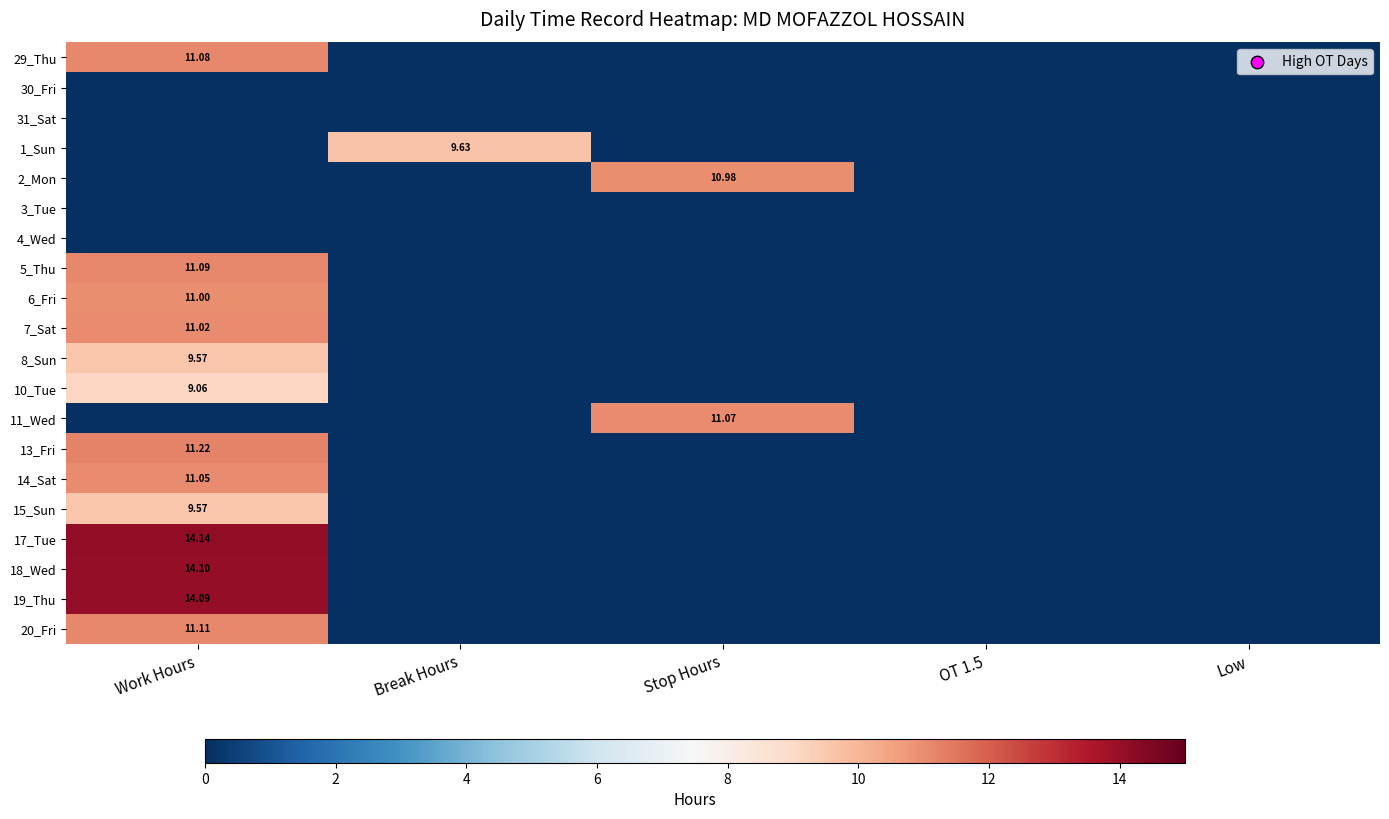

What is the maximum value for 10_Tue?

9.1